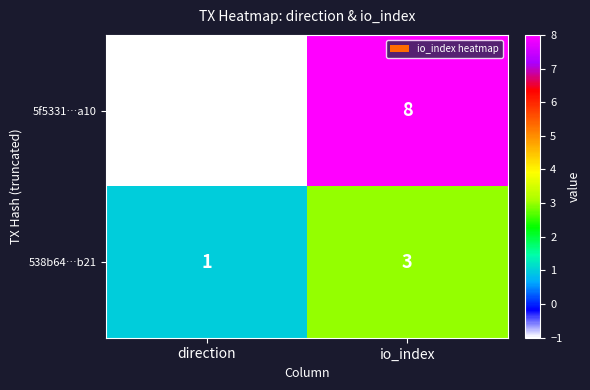

Is it true that 5f5331…a10 equals 2 at io_index?

False